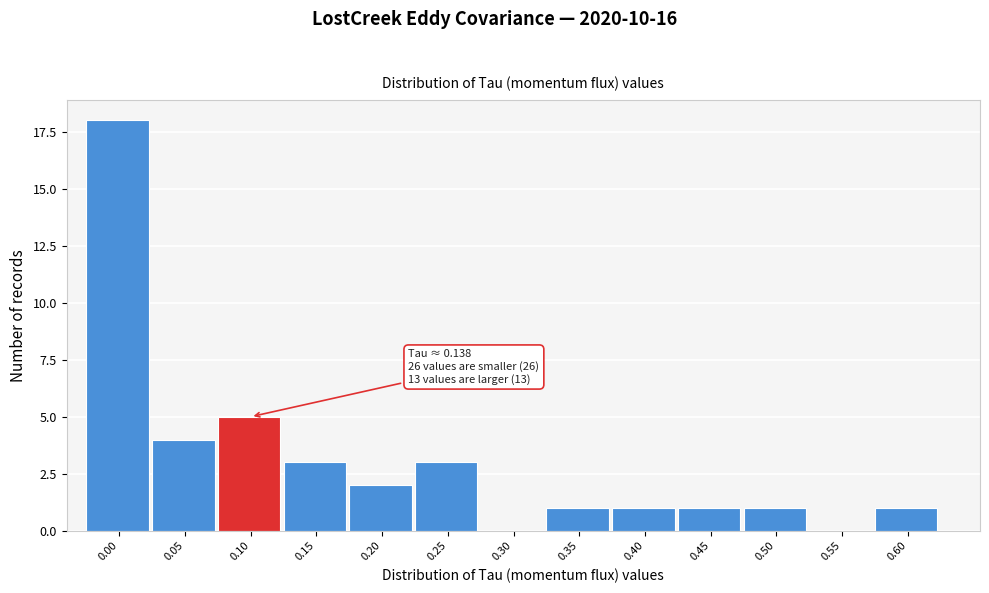

Reading right to left, list all the values displayed in this chart.

0.60=1	0.55=0	0.50=1	0.45=1	0.40=1	0.35=1	0.30=0	0.25=3	0.20=2	0.15=3	0.10=5	0.05=4	0.00=18